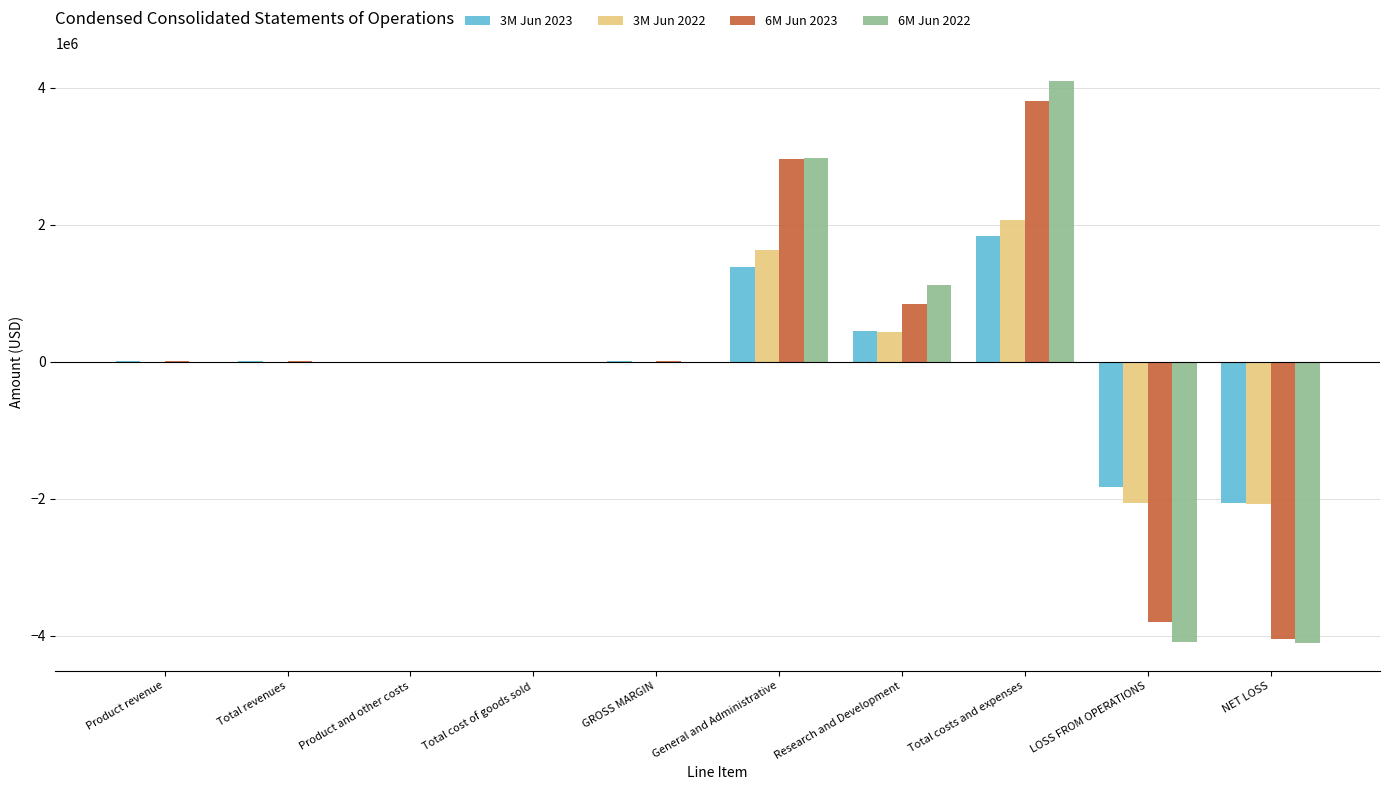

True or false: 3M Jun 2023 has a value of -1823866 at LOSS FROM OPERATIONS.

True